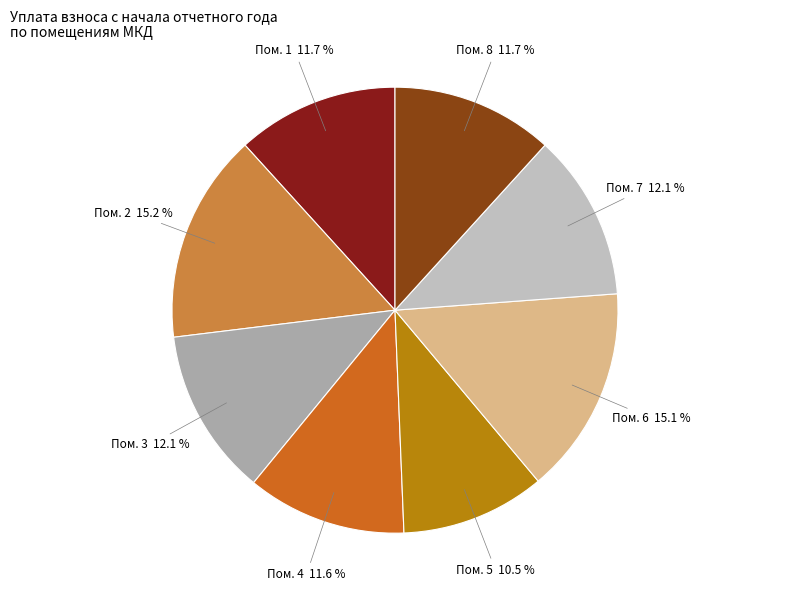

Does any single category account for the majority?

No